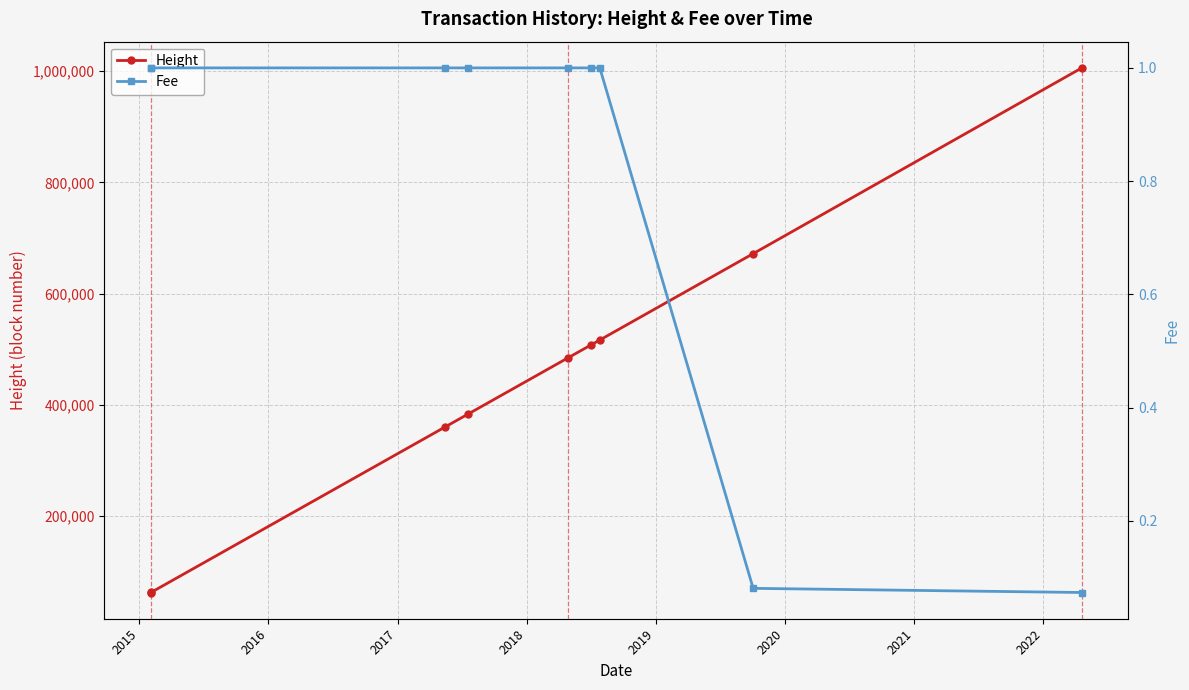

What is the value of the Height point at the 9th from the left?

1005561